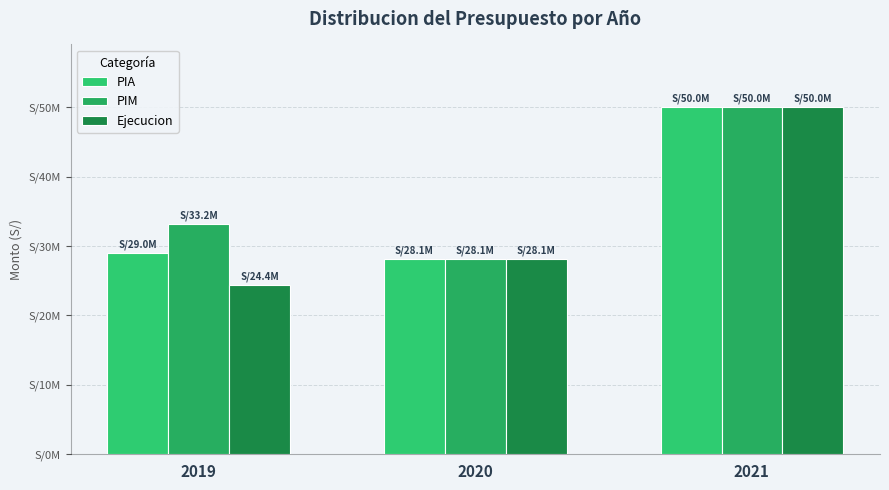

At which label does Ejecucion first exceed 28123459?

2021